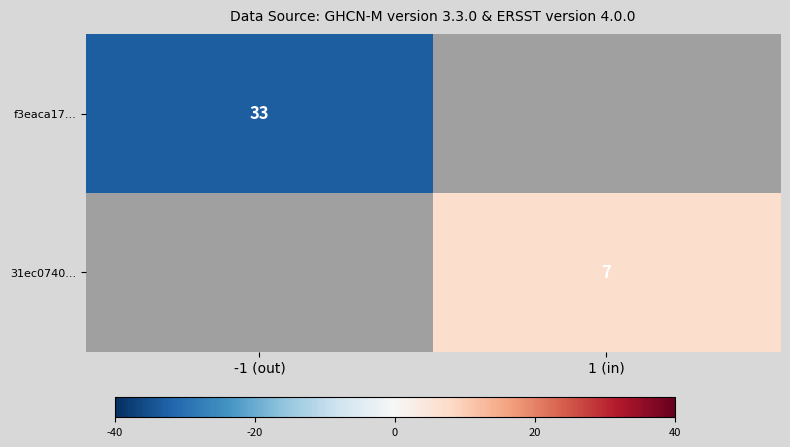

The value of f3eaca17... at -1 (out) is 33. True or false?

True